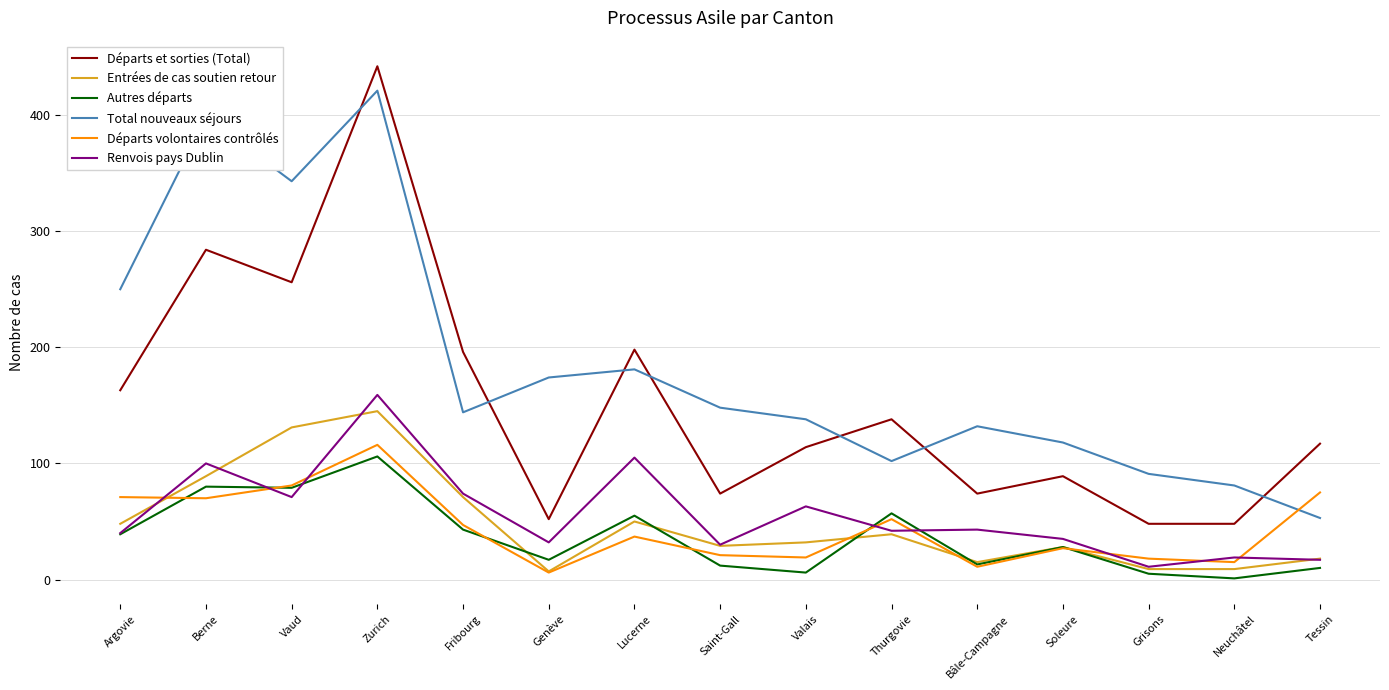

How many intersections are there between Départs et sorties (Total) and Total nouveaux séjours?

7